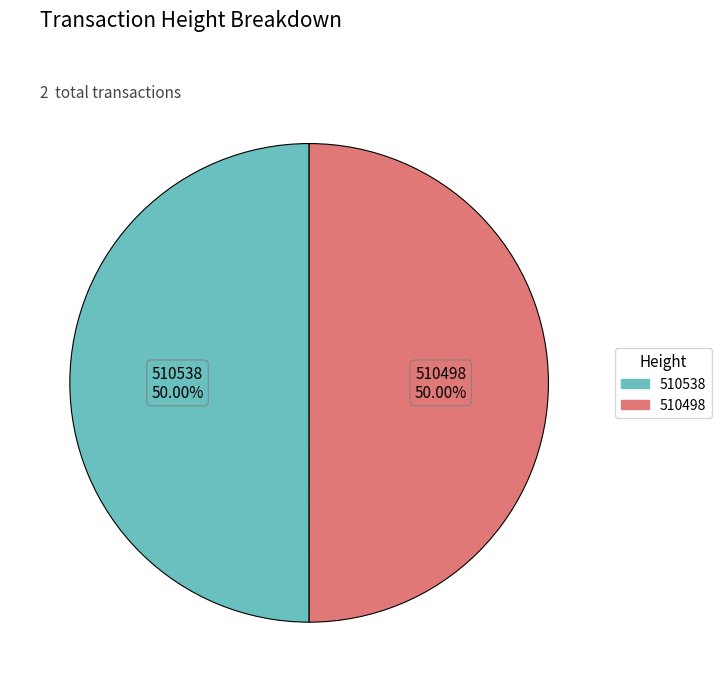

How many segments does this pie chart have?

2